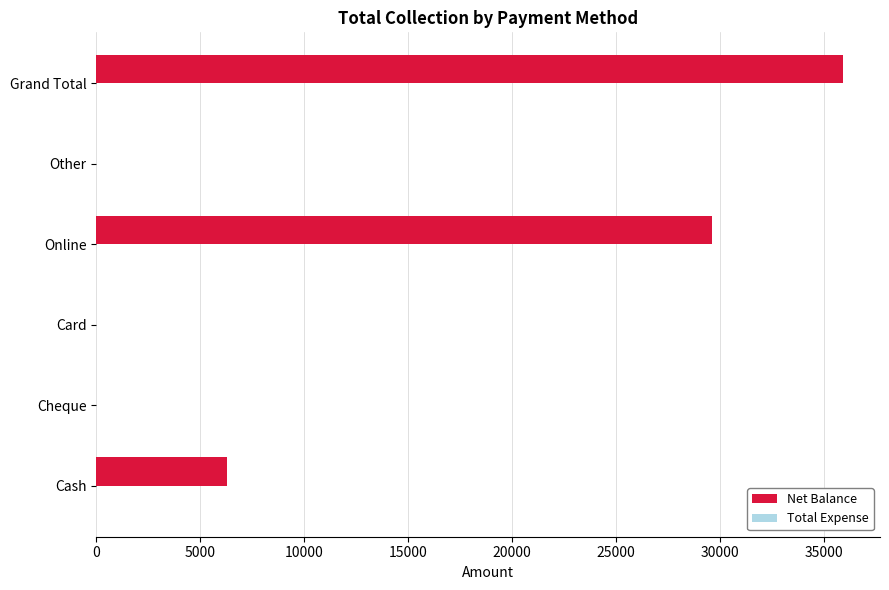

Which category has the highest value across all series?

Grand Total